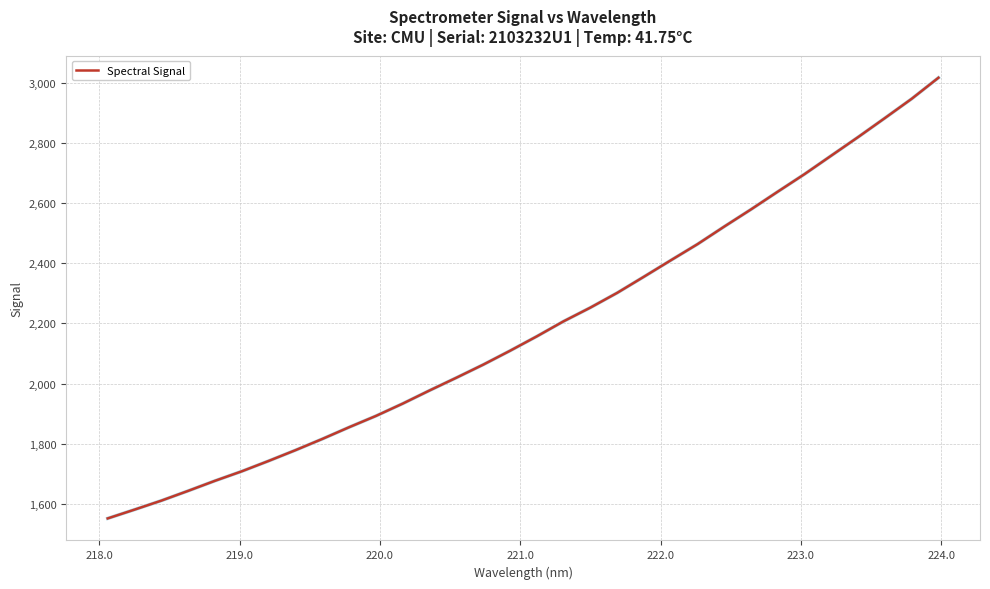

What is the minimum value shown in the chart?

1551.6